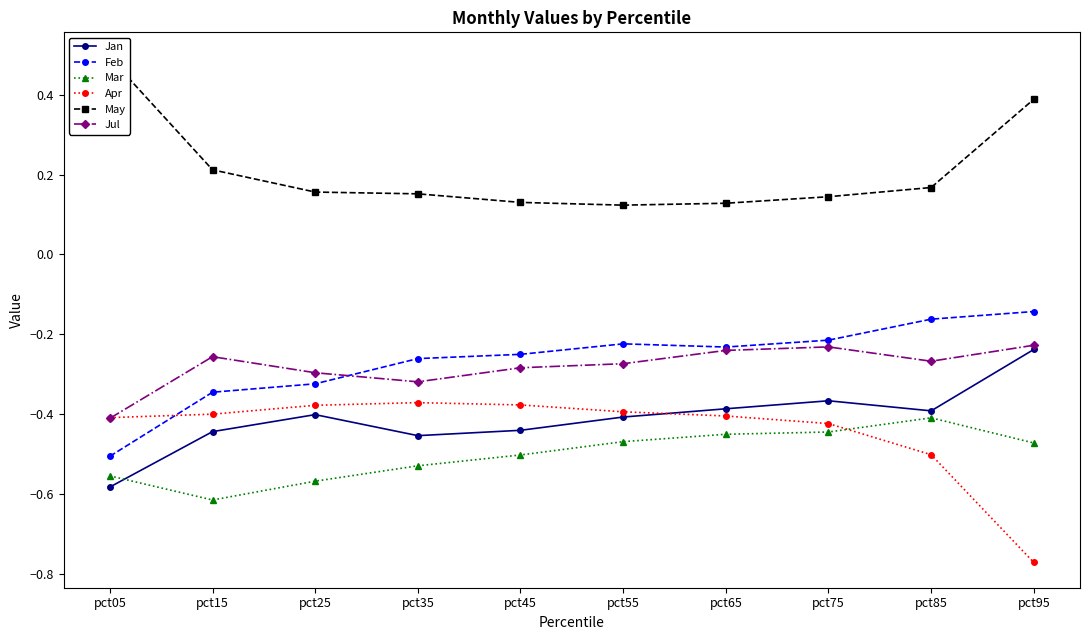

What is the value of the May point at the 7th from the left?

0.1